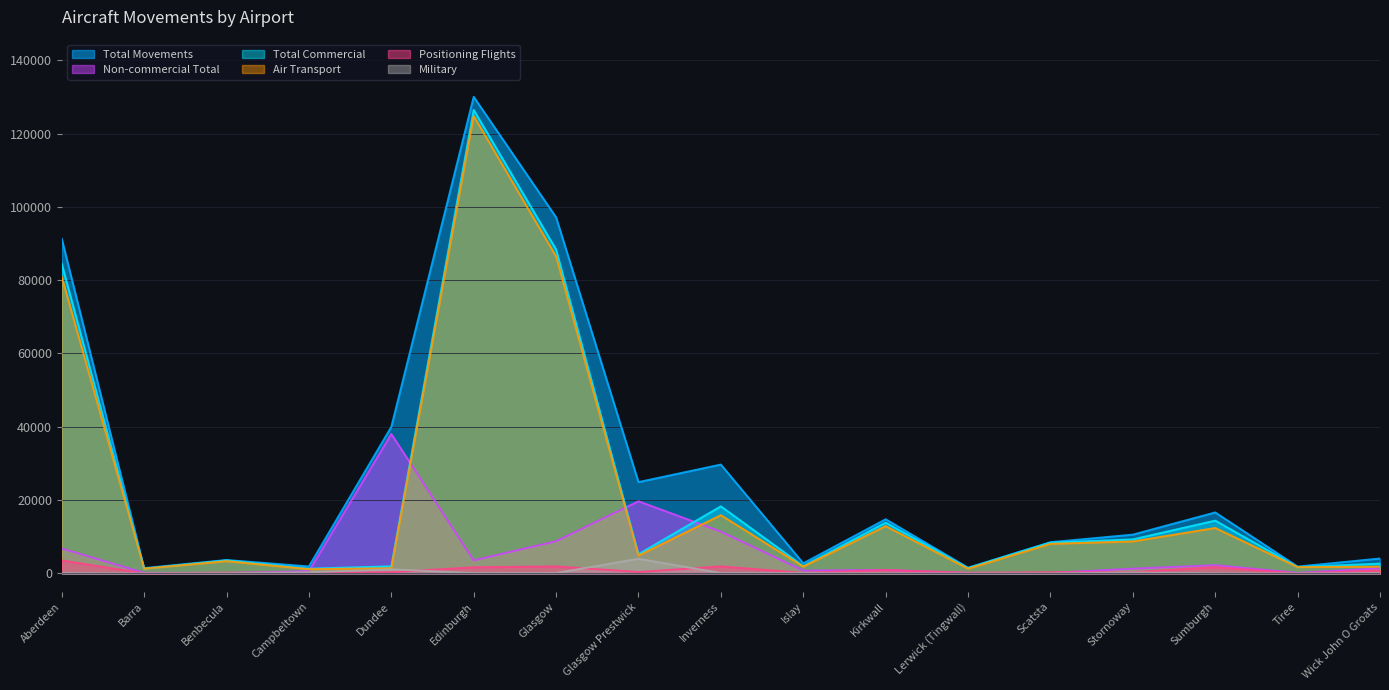

Reading right to left, transcribe all the data shown in this chart.

Air Transport: Wick John O Groats=1848	Tiree=1708	Sumburgh=12382	Stornoway=8716	Scatsta=8061	Lerwick (Tingwall)=1270	Kirkwall=12892	Islay=1844	Inverness=15877	Glasgow Prestwick=4853	Glasgow=86467	Edinburgh=124793	Dundee=1410	Campbeltown=1144	Benbecula=3327	Barra=1287	Aberdeen=80897
Total Commercial: Wick John O Groats=2659	Tiree=1712	Sumburgh=14387	Stornoway=9281	Scatsta=8378	Lerwick (Tingwall)=1454	Kirkwall=13840	Islay=1983	Inverness=18291	Glasgow Prestwick=5230	Glasgow=88382	Edinburgh=126466	Dundee=1929	Campbeltown=1280	Benbecula=3543	Barra=1288	Aberdeen=84493
Non-commercial Total: Wick John O Groats=1399	Tiree=143	Sumburgh=2241	Stornoway=1289	Scatsta=135	Lerwick (Tingwall)=93	Kirkwall=931	Islay=768	Inverness=11399	Glasgow Prestwick=19674	Glasgow=8775	Edinburgh=3550	Dundee=38036	Campbeltown=607	Benbecula=107	Barra=151	Aberdeen=6786
Total Movements: Wick John O Groats=4058	Tiree=1855	Sumburgh=16628	Stornoway=10570	Scatsta=8513	Lerwick (Tingwall)=1547	Kirkwall=14771	Islay=2751	Inverness=29690	Glasgow Prestwick=24904	Glasgow=97157	Edinburgh=130016	Dundee=39965	Campbeltown=1887	Benbecula=3650	Barra=1439	Aberdeen=91279
Positioning Flights: Wick John O Groats=794	Tiree=4	Sumburgh=1690	Stornoway=345	Scatsta=317	Lerwick (Tingwall)=184	Kirkwall=913	Islay=139	Inverness=1907	Glasgow Prestwick=377	Glasgow=1905	Edinburgh=1655	Dundee=335	Campbeltown=136	Benbecula=212	Barra=1	Aberdeen=3539
Military: Wick John O Groats=95	Tiree=0	Sumburgh=24	Stornoway=240	Scatsta=2	Lerwick (Tingwall)=0	Kirkwall=10	Islay=90	Inverness=94	Glasgow Prestwick=3989	Glasgow=106	Edinburgh=80	Dundee=1104	Campbeltown=291	Benbecula=38	Barra=10	Aberdeen=77